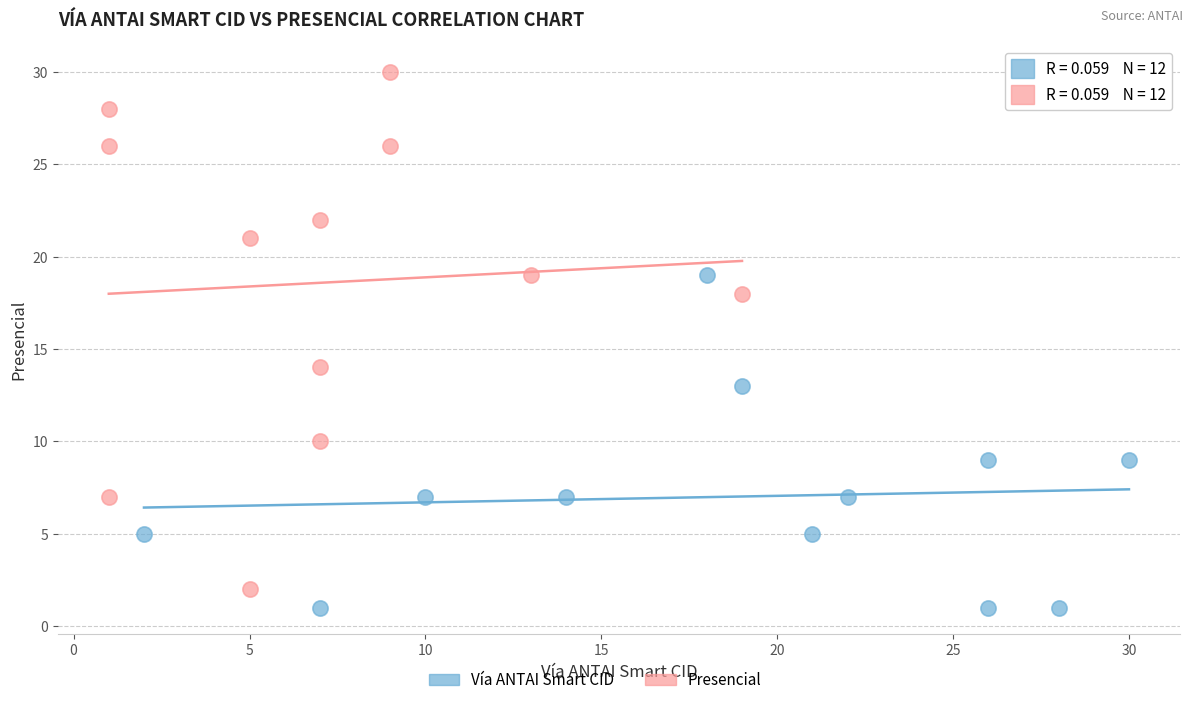

Which series reaches the maximum Y coordinate?

Presencial